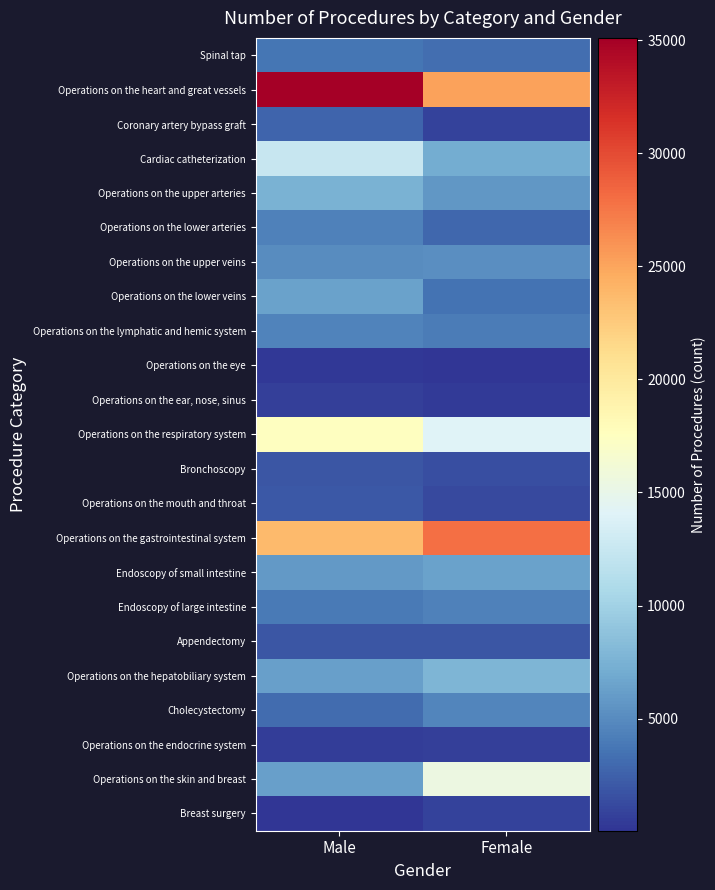

Which series has the widest spread of values?

Operations on the heart and great vessels